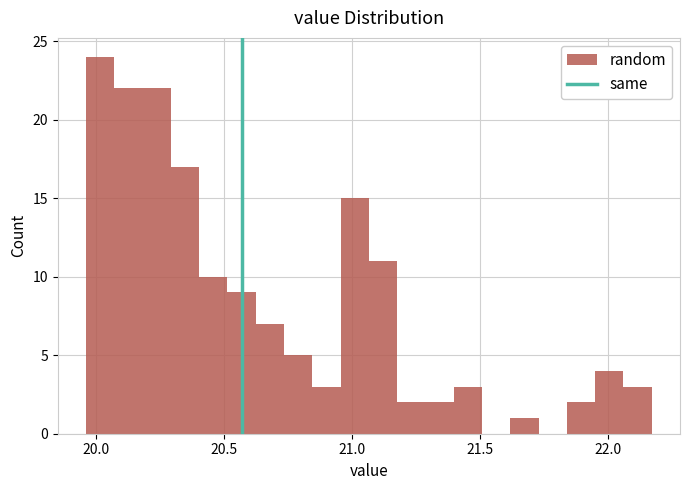

Read against the x-axis, roughly where is the centre of the tallest bar?

20.00